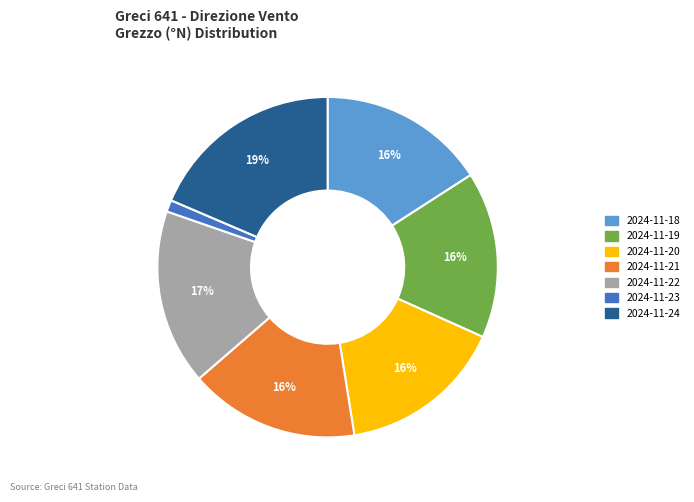

Combined, do 2024-11-19 and 2024-11-20 account for over 50%?

No